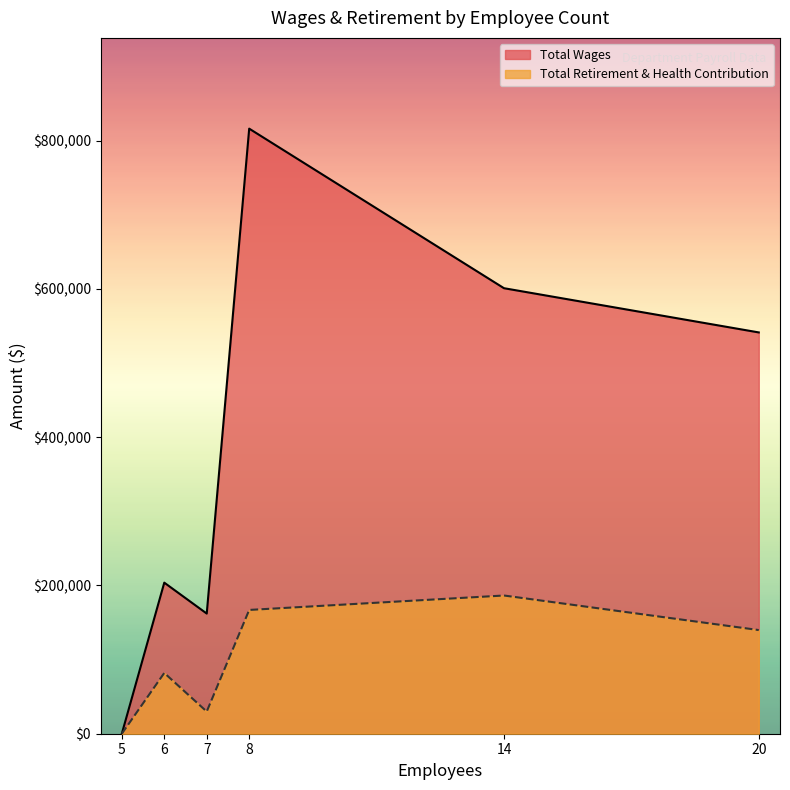

Reading left to right, list all the values displayed in this chart.

Total Wages: 5=0	6=203777	7=162071	8=816178	14=600951	20=541310
Total Retirement & Health Contribution: 5=0	6=81974	7=29915	8=166971	14=186440	20=139832